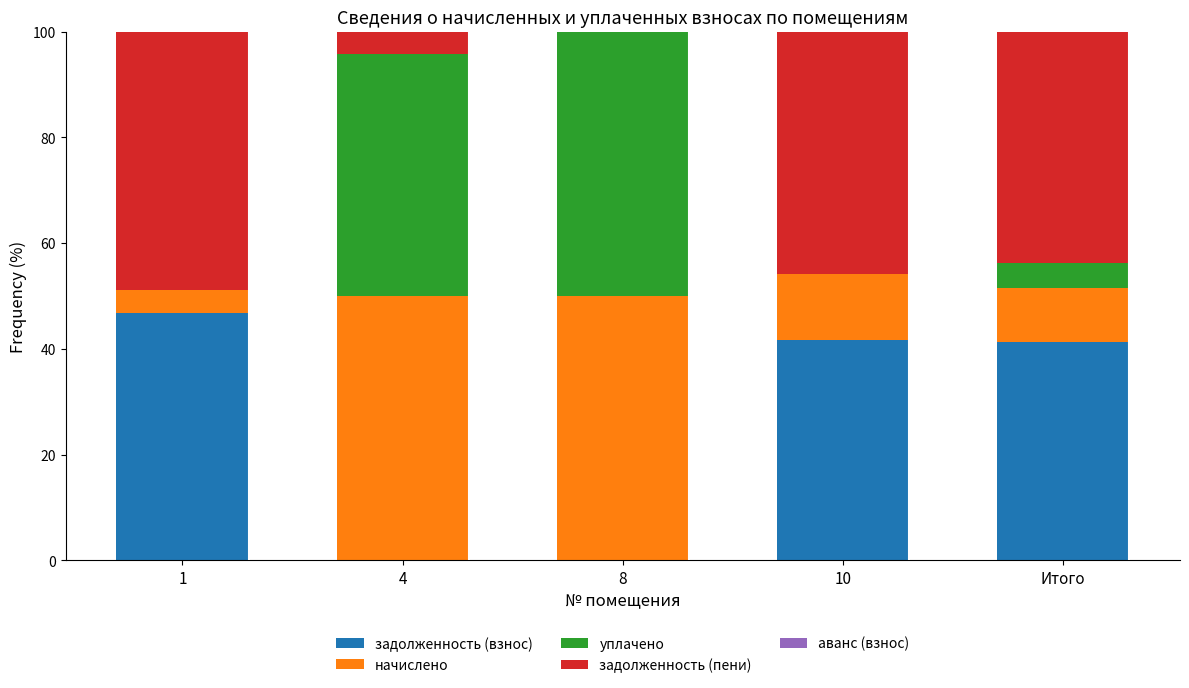

True or false: задолженность (взнос) has a value of 22.2 at 10.

False